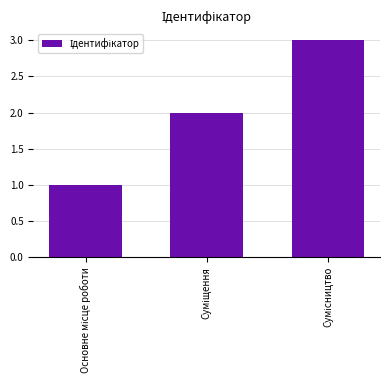

What is the maximum value shown in the chart?

3